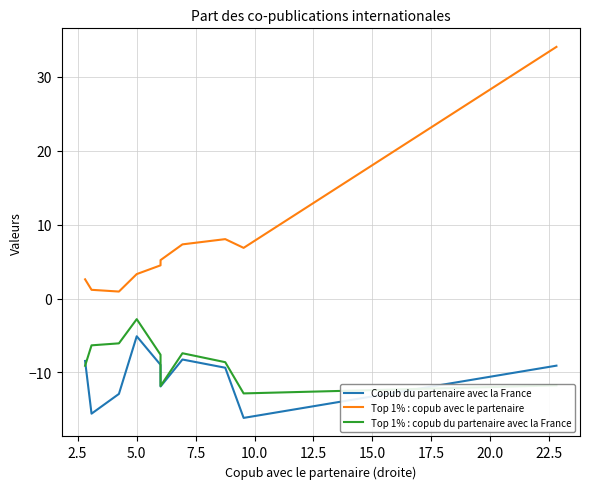

At how many categories does at least one series exceed 6?

4